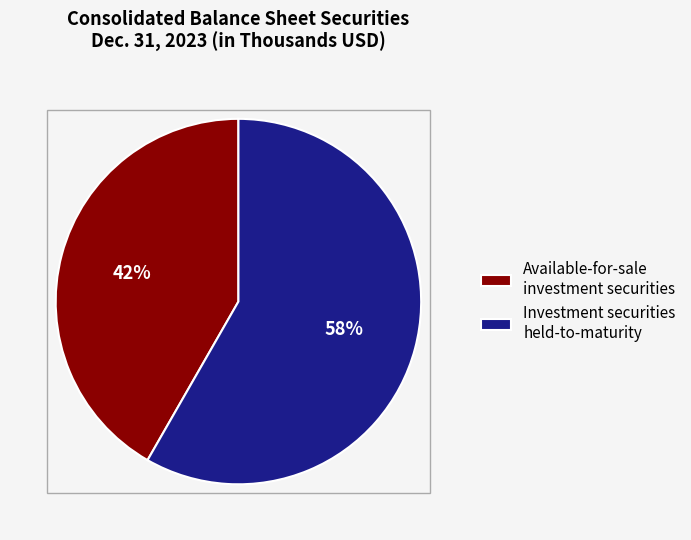

True or false: Investment securities held-to-maturity accounts for 69% of the total.

False